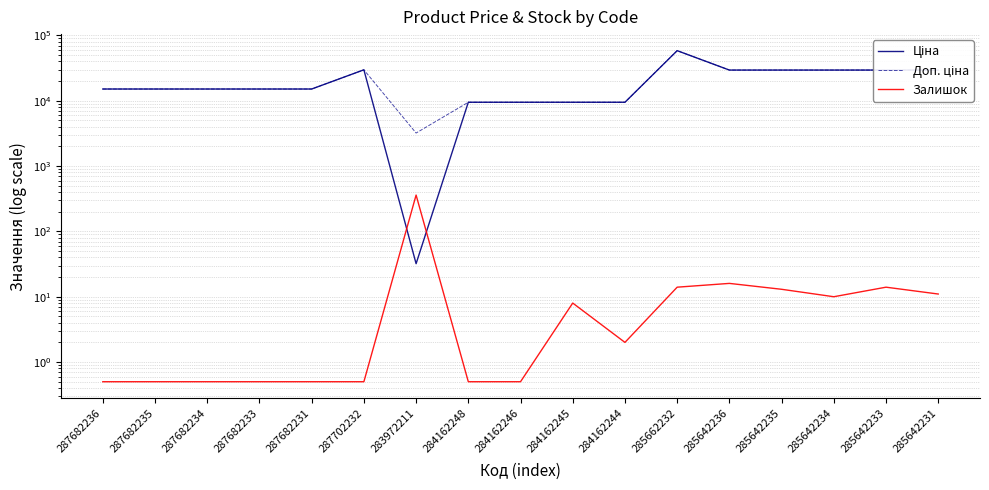

What is the sum of all Доп. ціна values?

352356.5